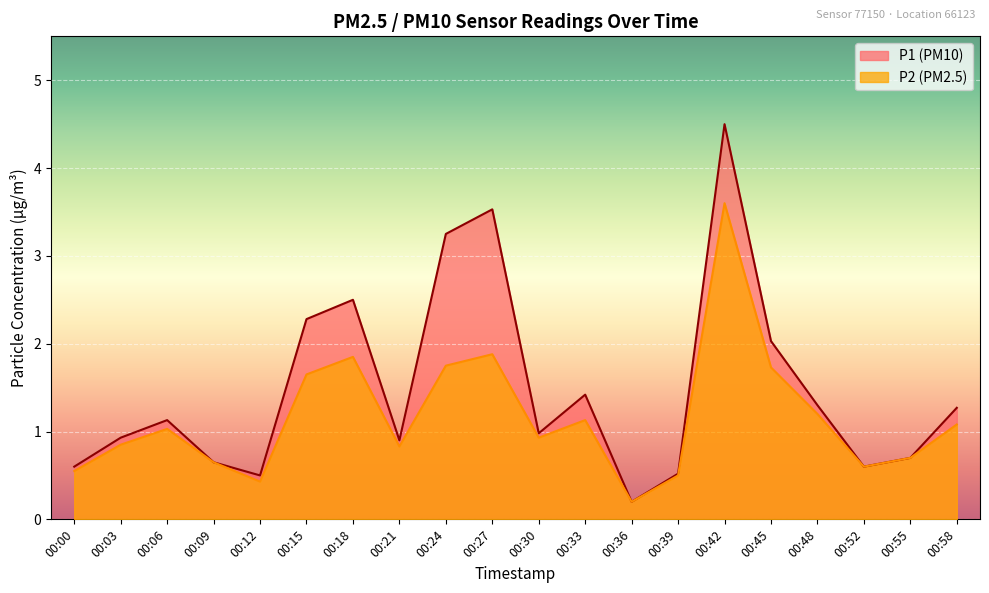

In P2, how many points are lower than both neighbors (excluding endpoints)?

5